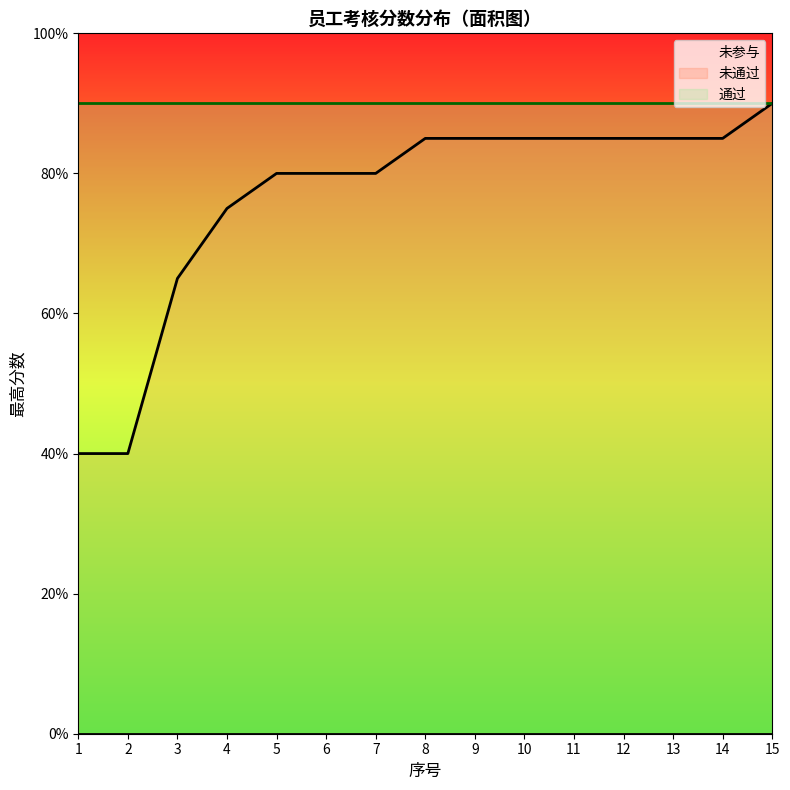

Which series ends up on top after the final intersection of 最高分数(通过) and 未通过?

最高分数(通过)